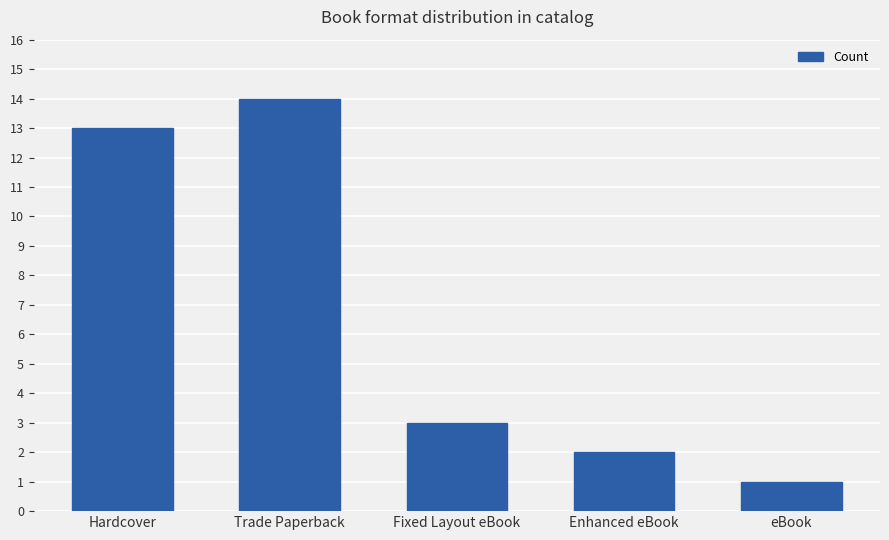

Is it true that the value at Fixed Layout eBook is 3?

True